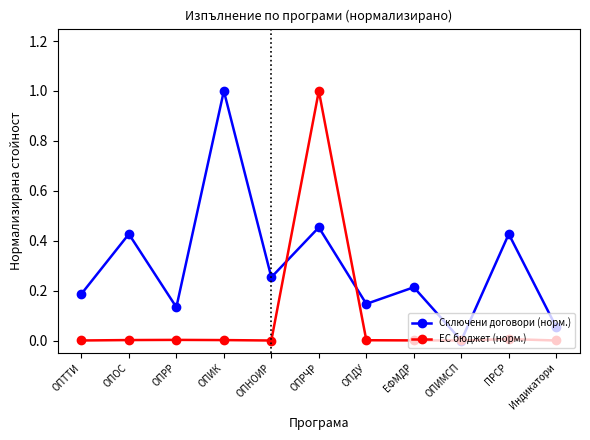

Between which two adjacent categories do Сключени договори (норм.) and ЕС бюджет (норм.) first intersect?

ОПНОИР and ОПРЧР